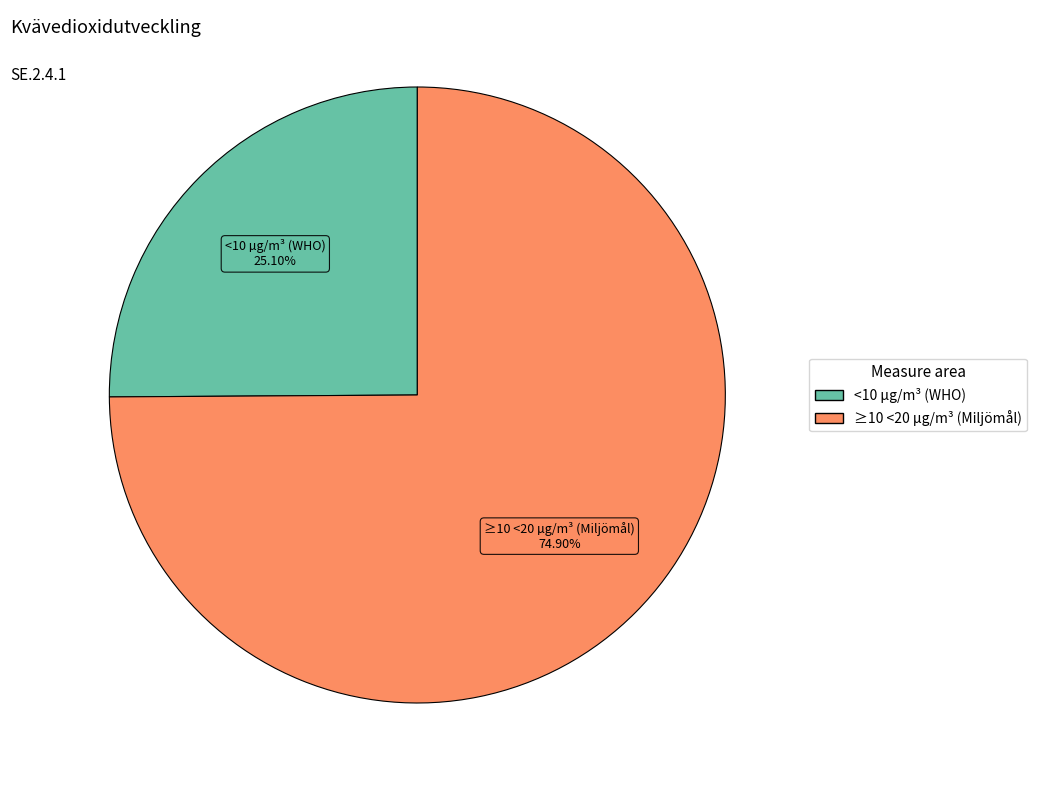

How many segments does this pie chart have?

2